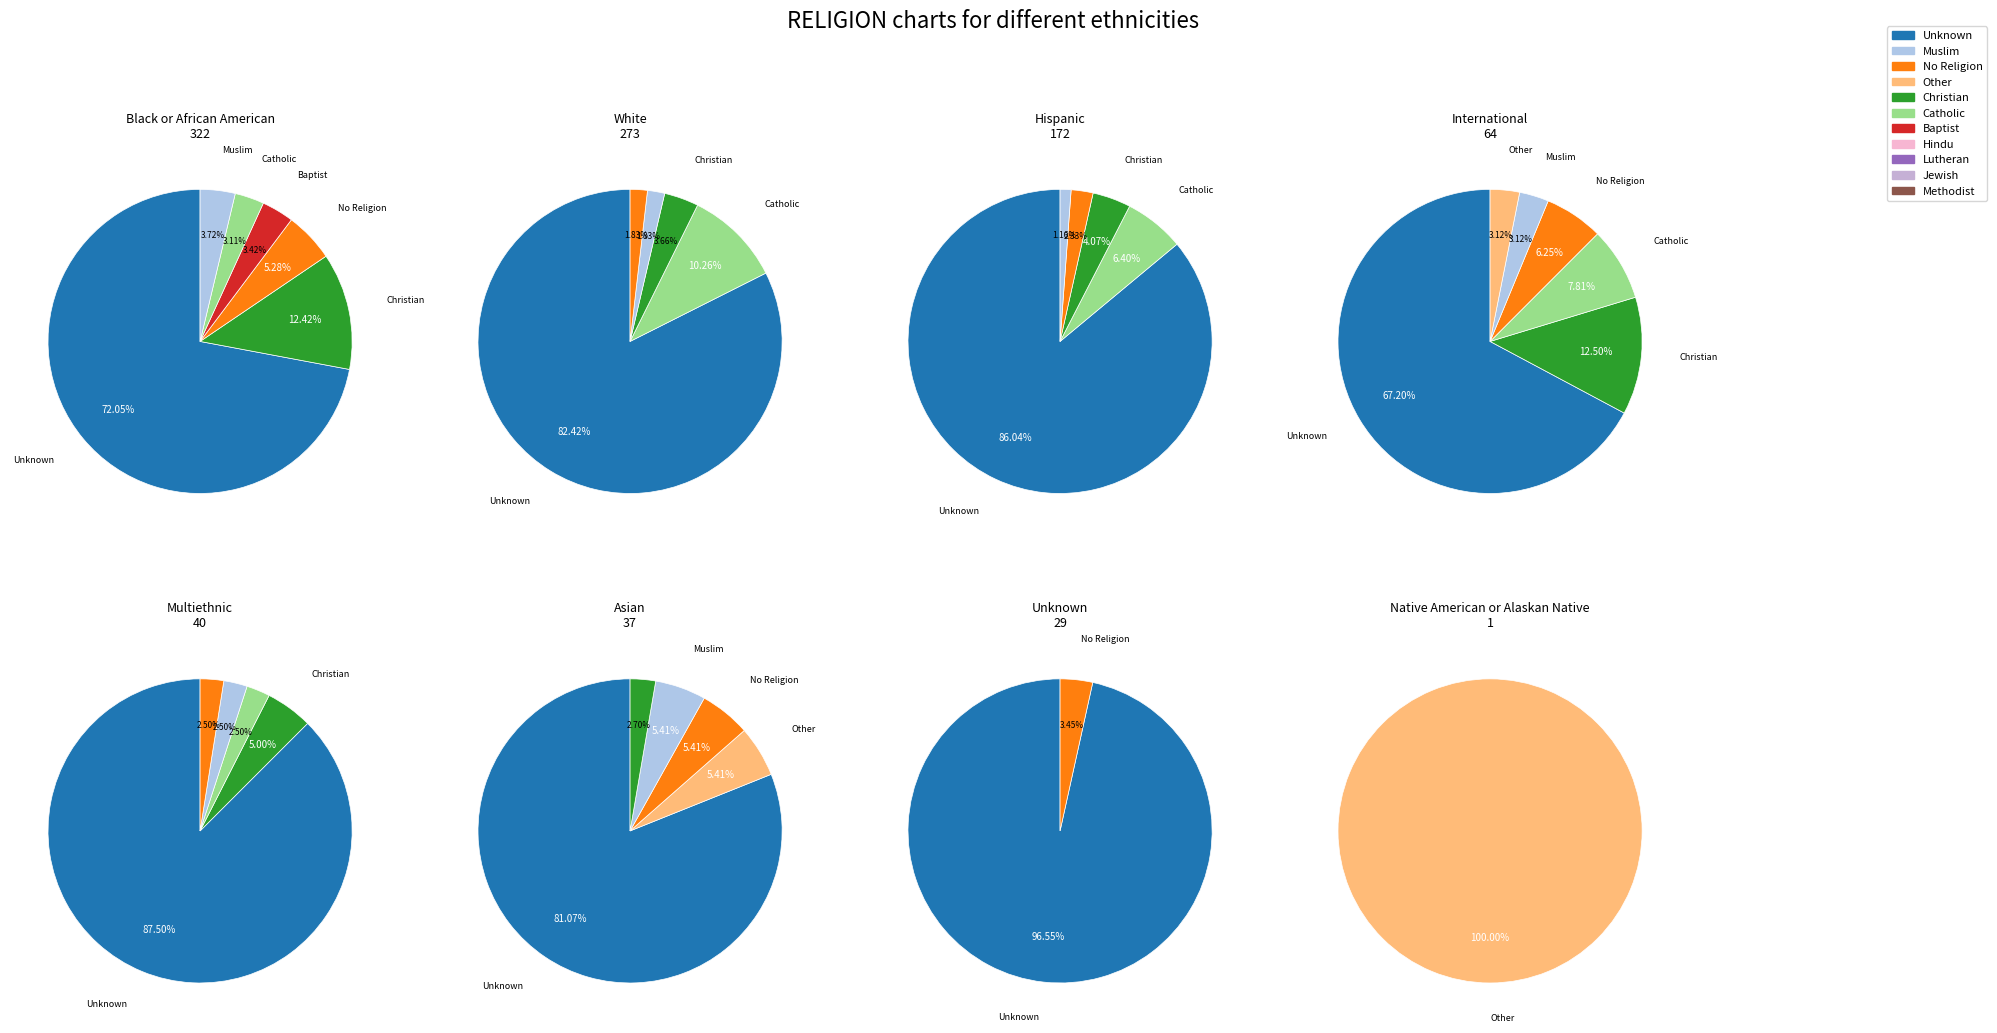

True or false: 3 accounts for 10% of the total.

True